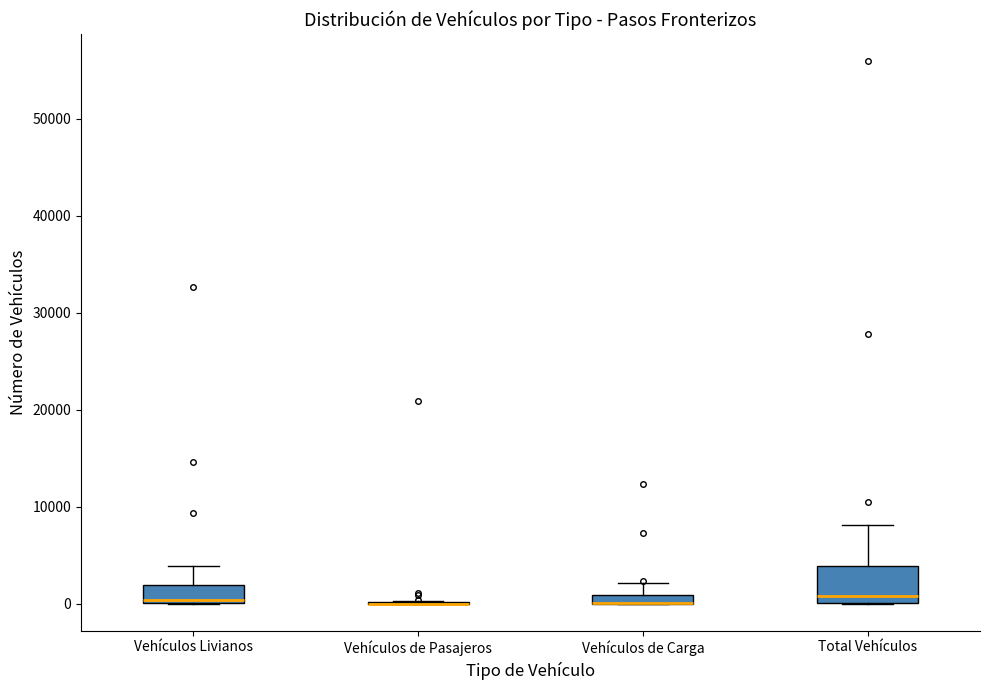

Where does the upper whisker of the box for Vehículos Livianos end on the y-axis? The values are not printed on the chart, so give them approximately, as read against the axis.

4000